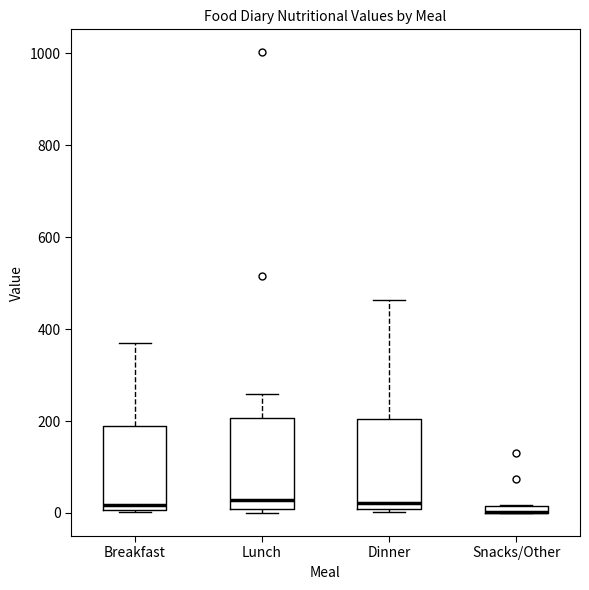

Where is the lower edge of the box for Dinner on the y-axis? The values are not printed on the chart, so give them approximately, as read against the axis.

0